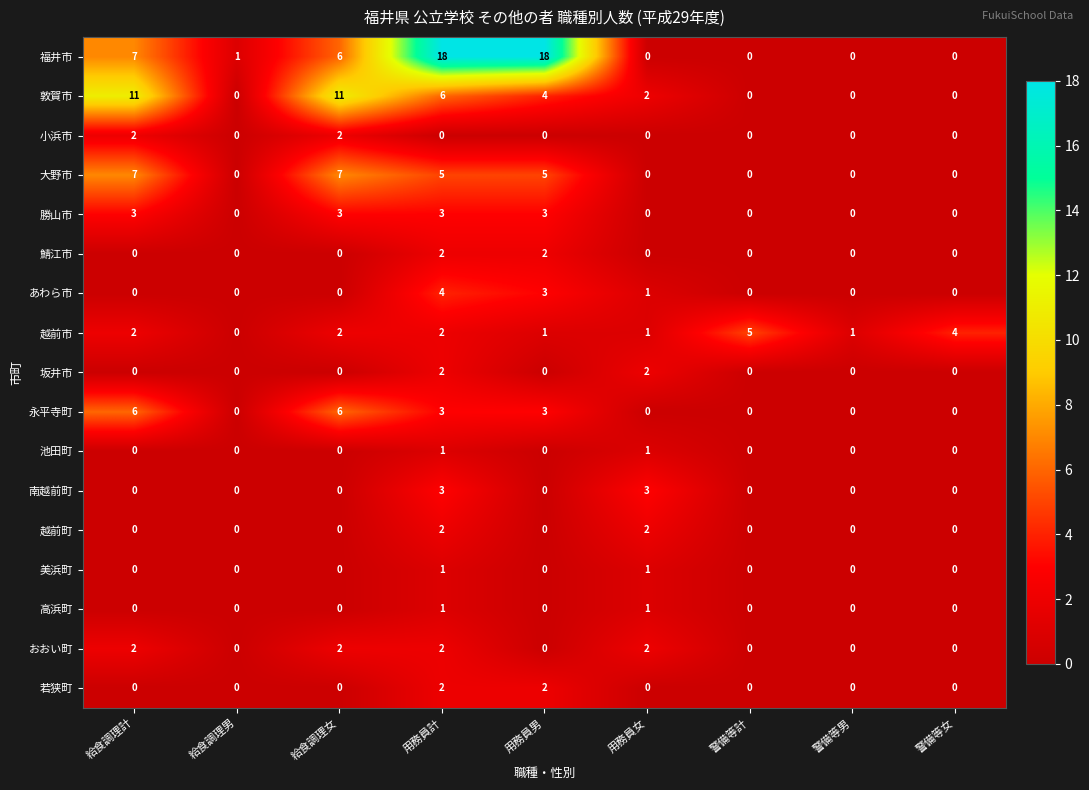

What is the total value across all series at 警備等男?

1